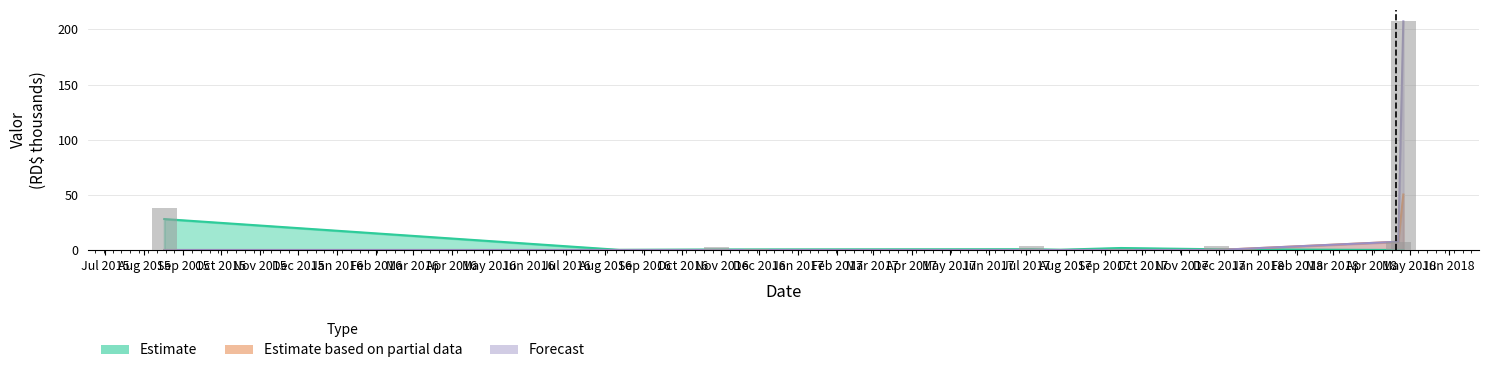

What are all the series names shown in the legend?

Estimate, Estimate based on partial data, Forecast